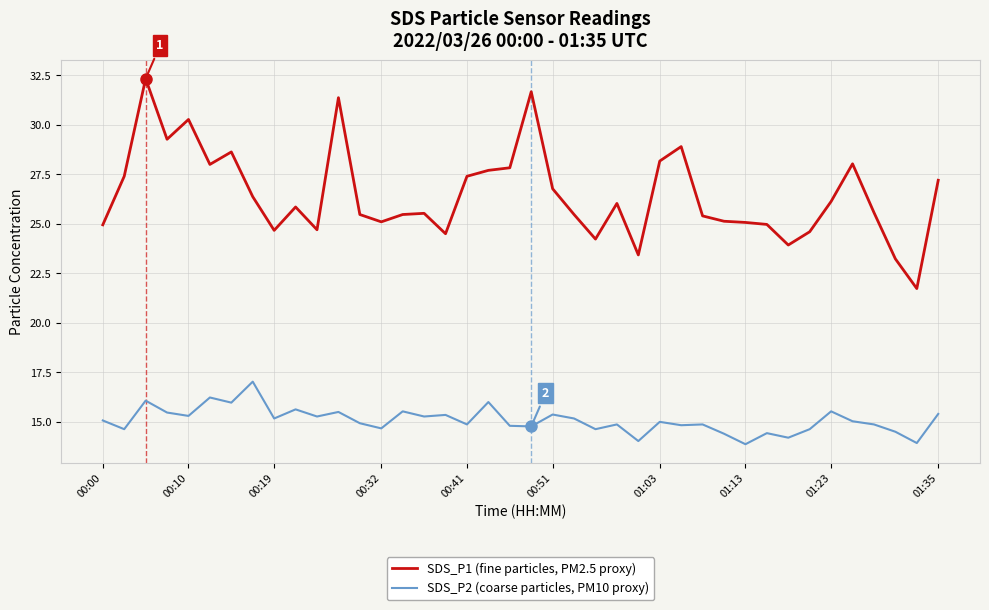

List the series in order of their overall mean, lowest first.

SDS_P2 (coarse particles, PM10 proxy), SDS_P1 (fine particles, PM2.5 proxy)